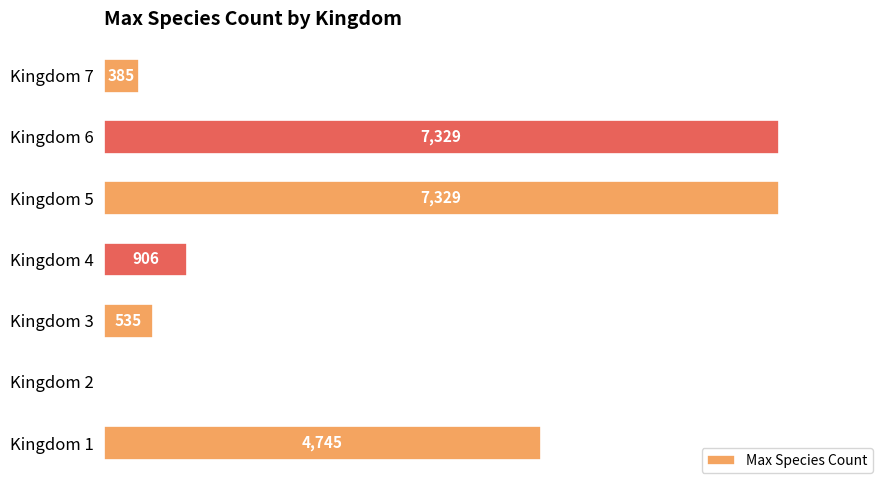

Between Kingdom 7 and Kingdom 4, which is larger?

Kingdom 4